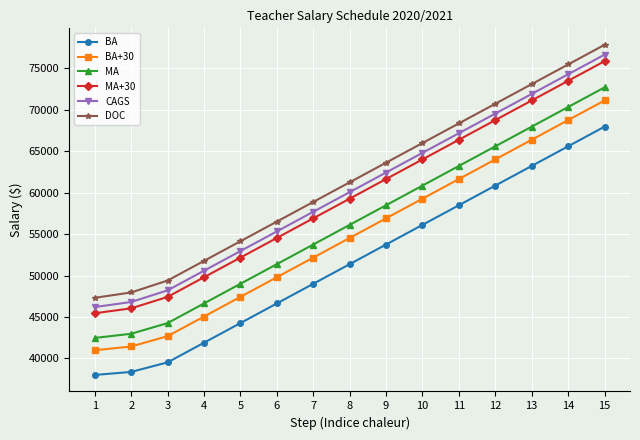

How many values in the BA+30 series exceed 54535?

8